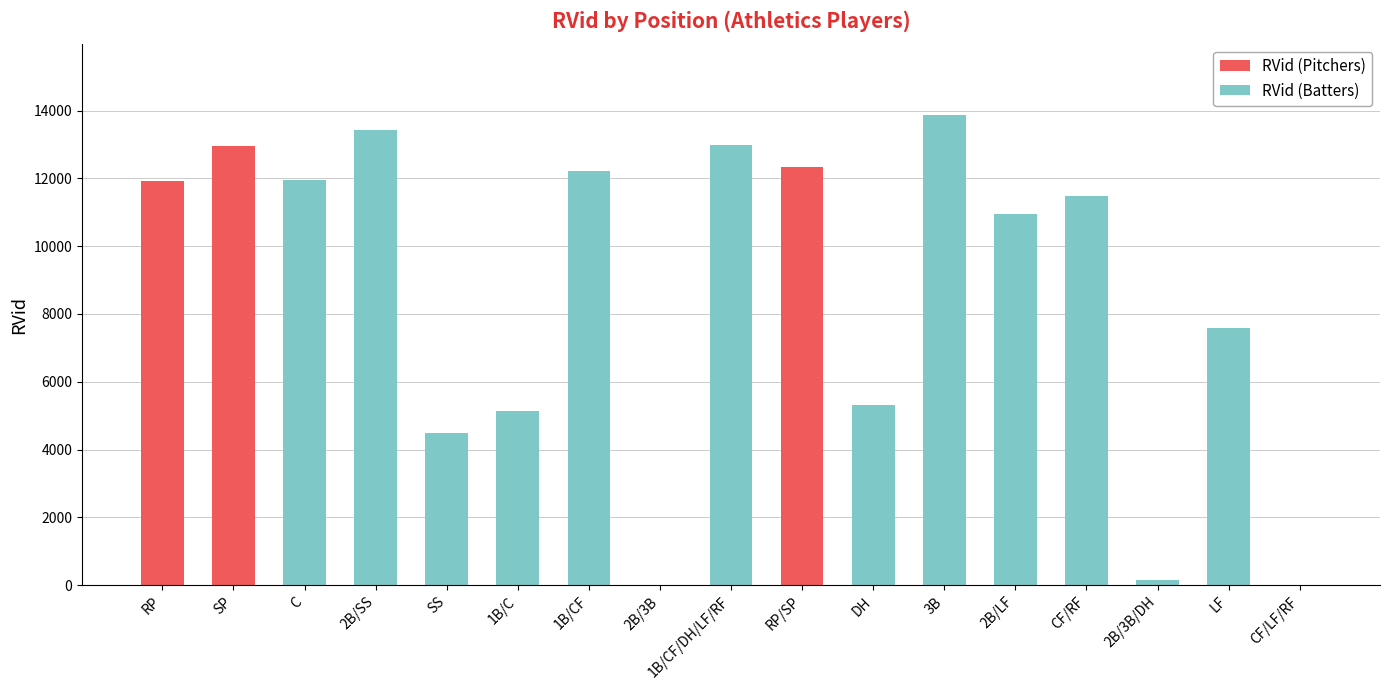

What is the sum of all RVid (Pitchers) values?

37205